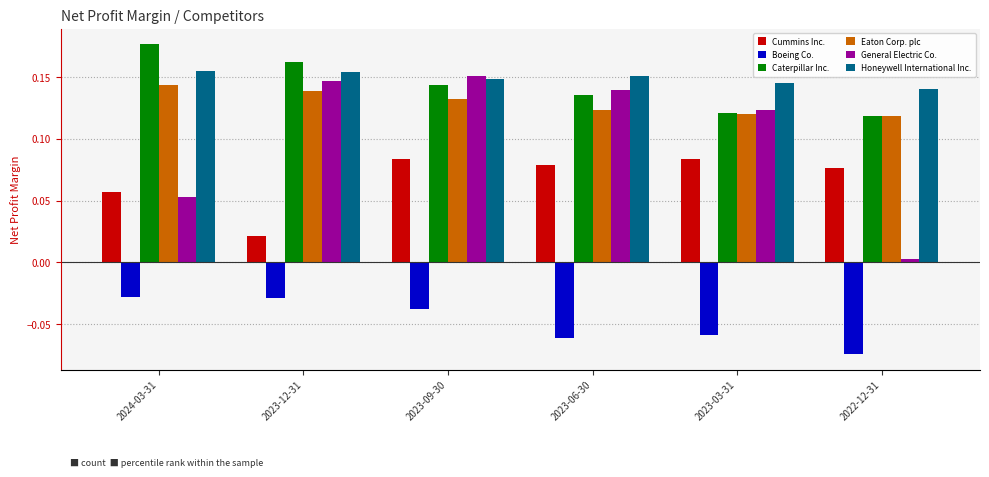

What is the total value across all series at 2023-09-30?

0.6